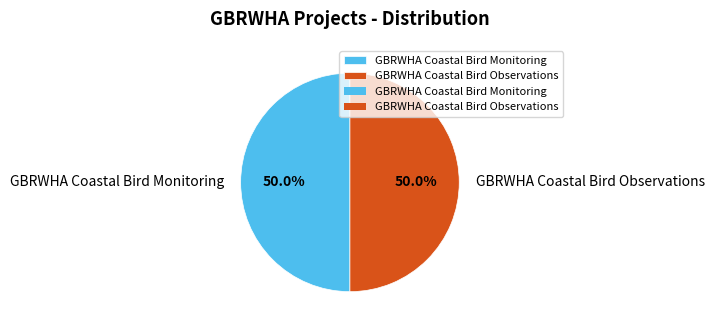

How much of the chart is everything except GBRWHA Coastal Bird Monitoring?

50.0%